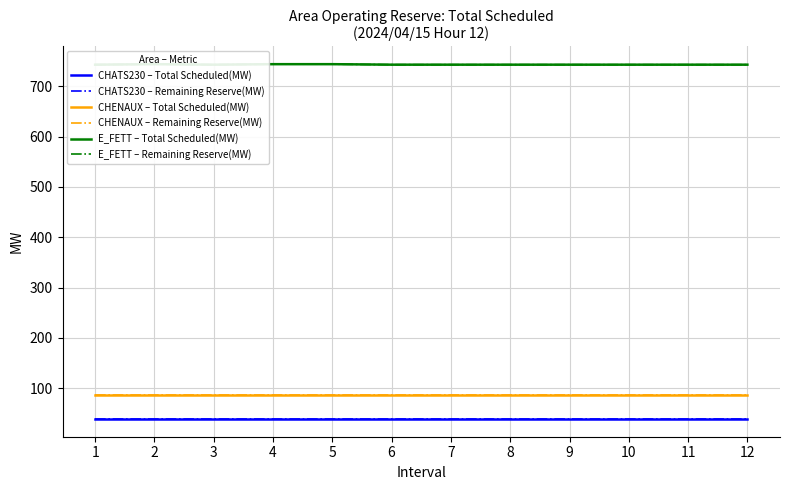

What is the total value across all series at 3?

1736